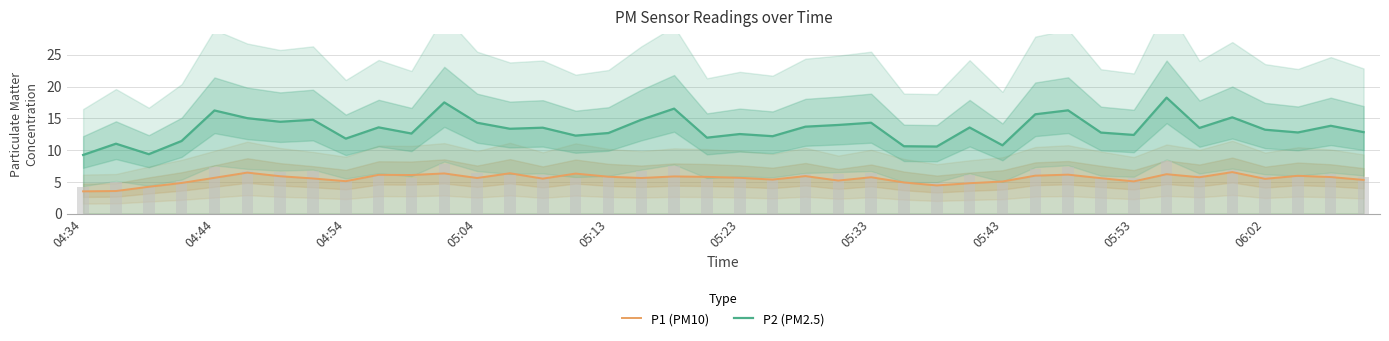

What are all the series names shown in the legend?

P2, P1